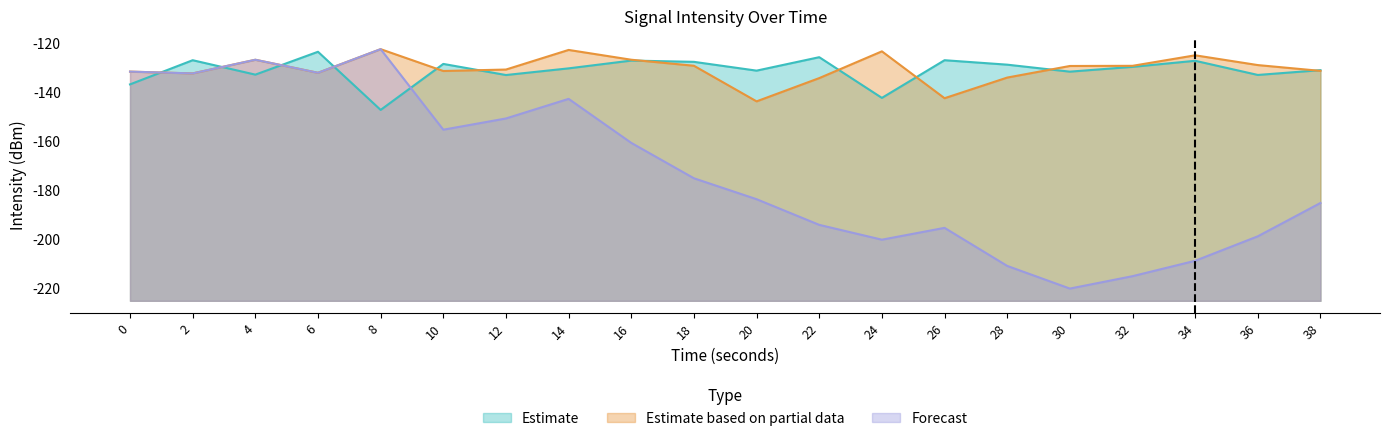

Where does the Estimate based on partial data series first go above -129?

4